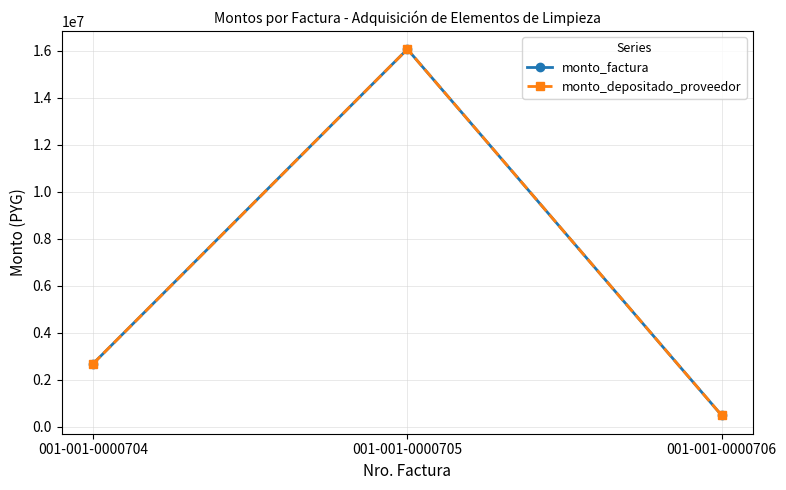

At which label is monto_depositado_proveedor closest to 8282715?

001-001-0000704